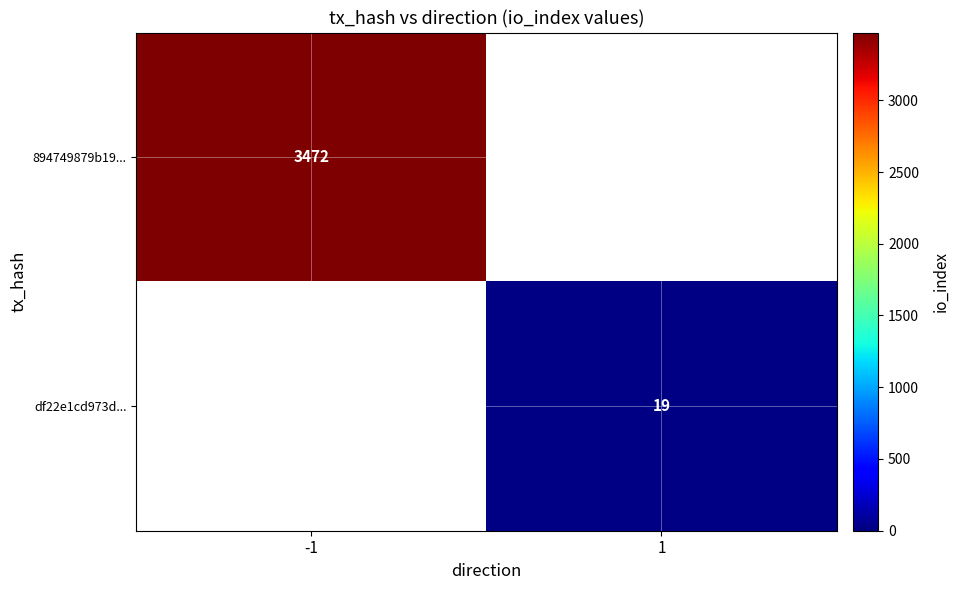

At which category does the chart reach its minimum across all series?

1